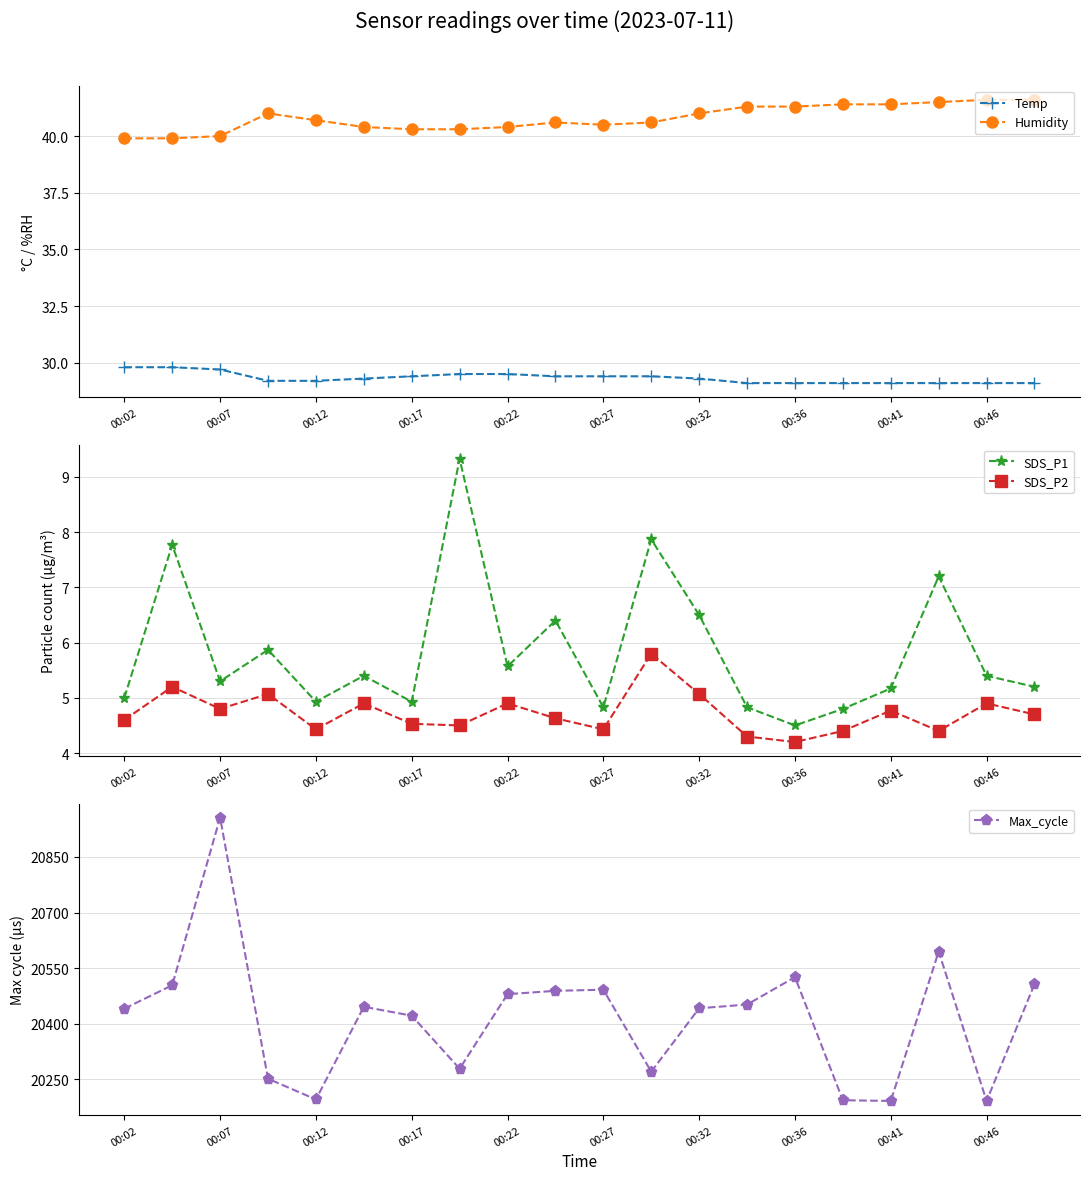

List the series in order of their peak value, highest first.

Max_cycle, Humidity, Temp, SDS_P1, SDS_P2